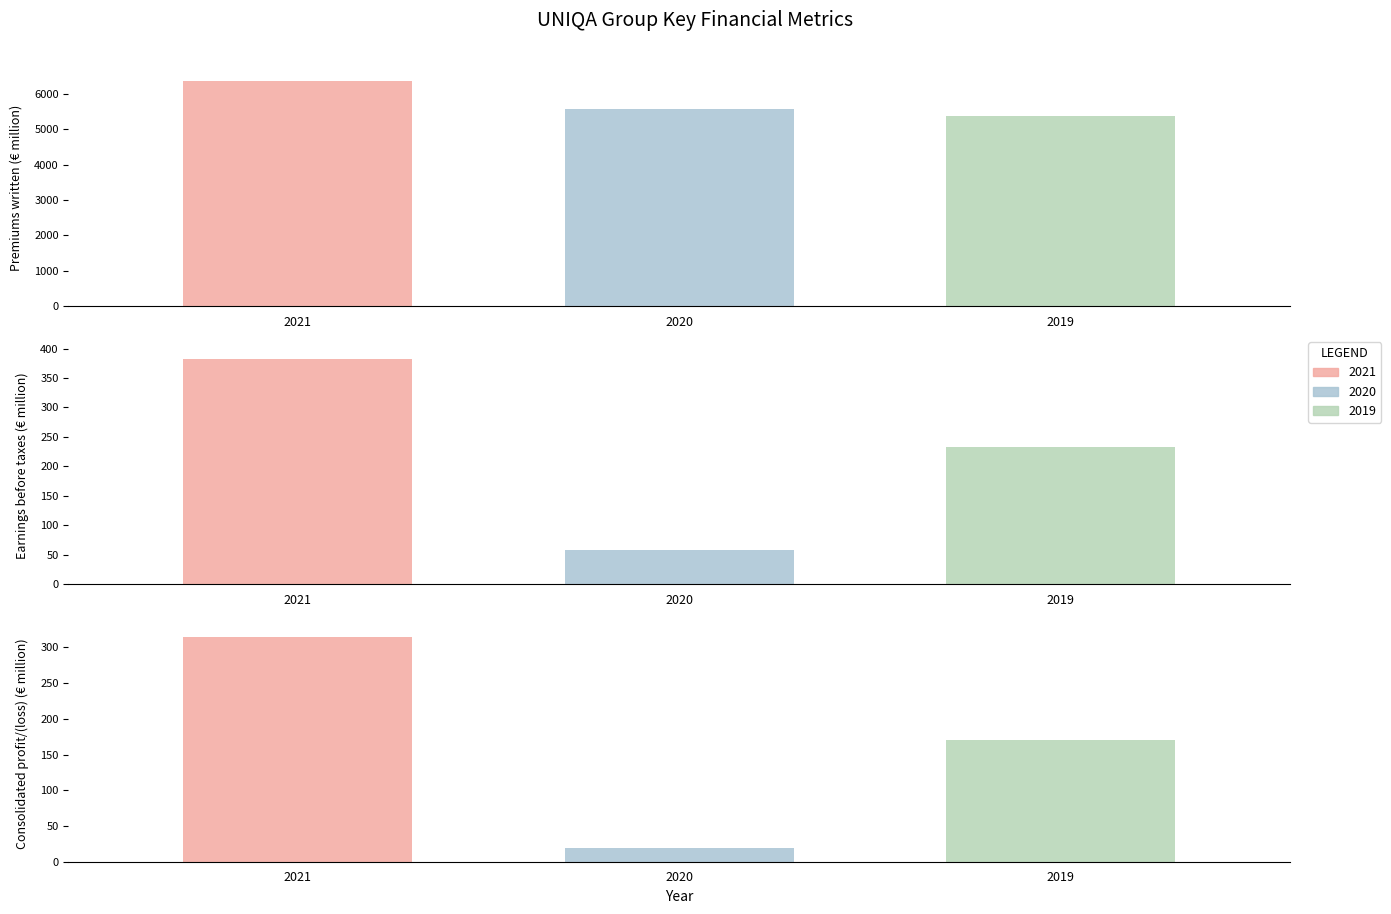

List the series in order of their peak value, lowest first.

2019, 2020, 2021